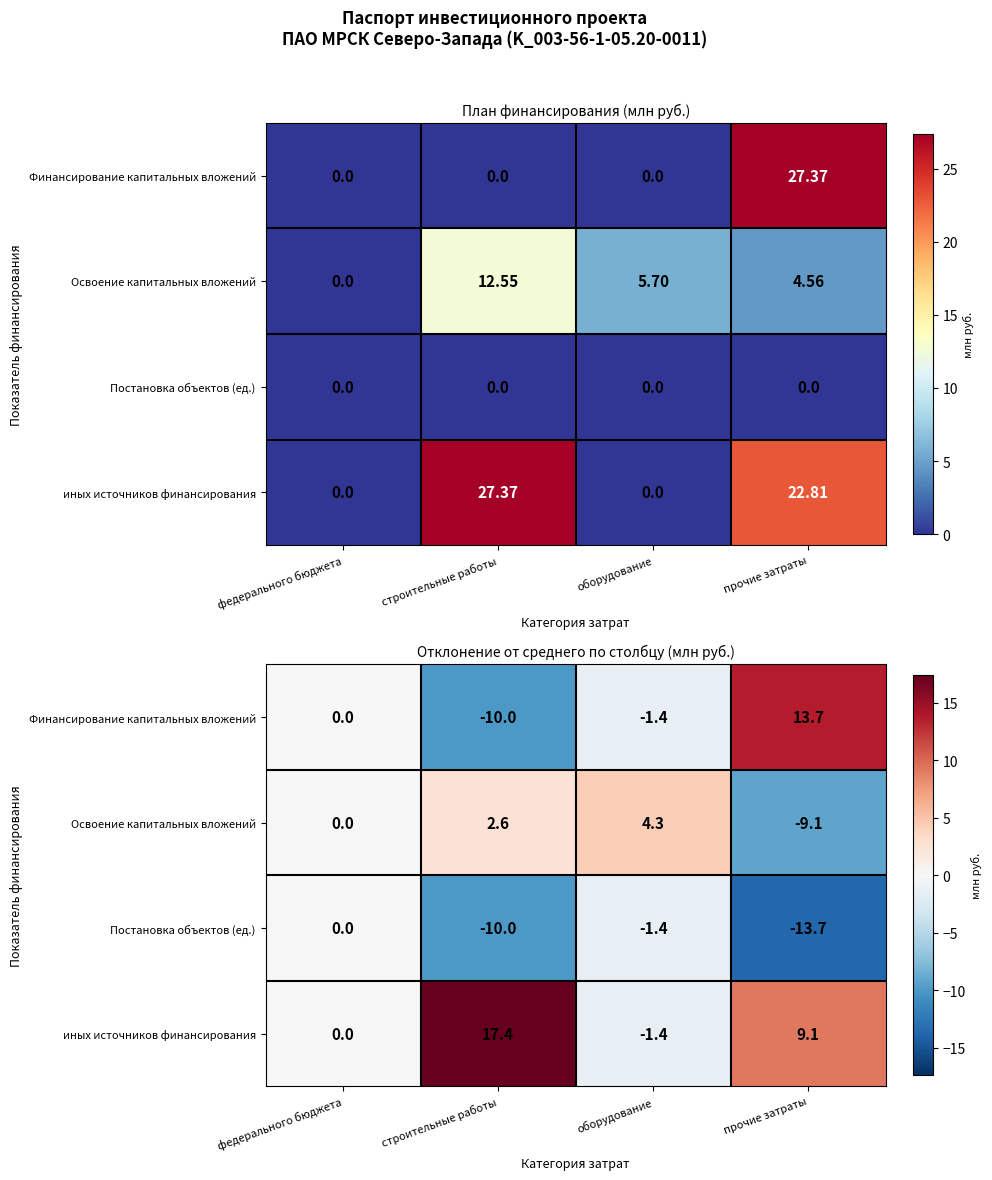

What is the difference between the second highest and minimum values in the иных источников финансирования series?

10.5